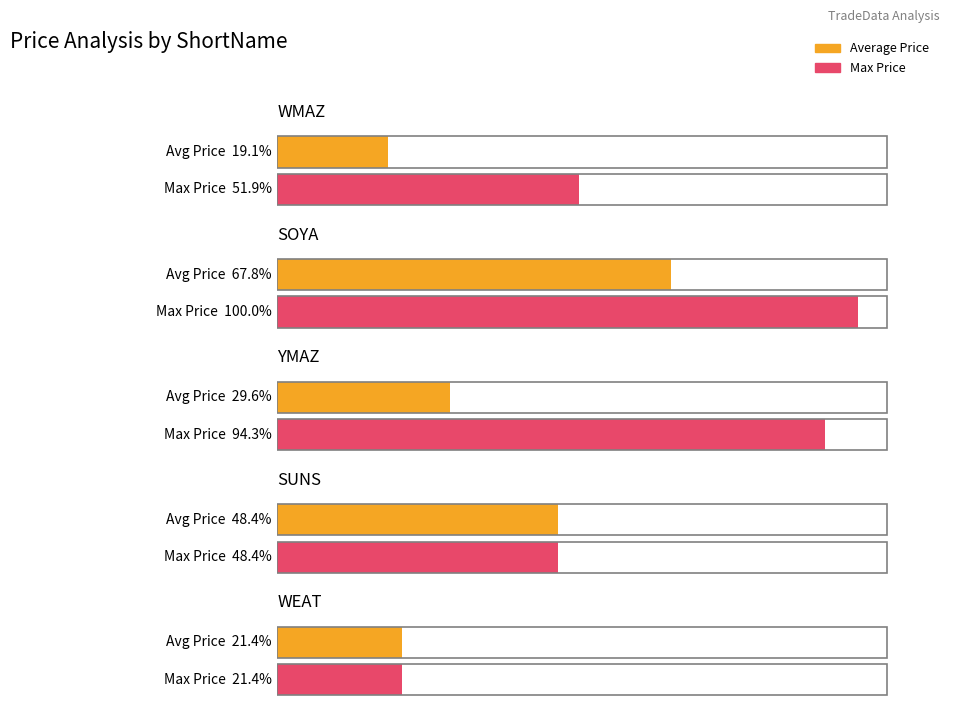

Does the chart contain any negative values?

No